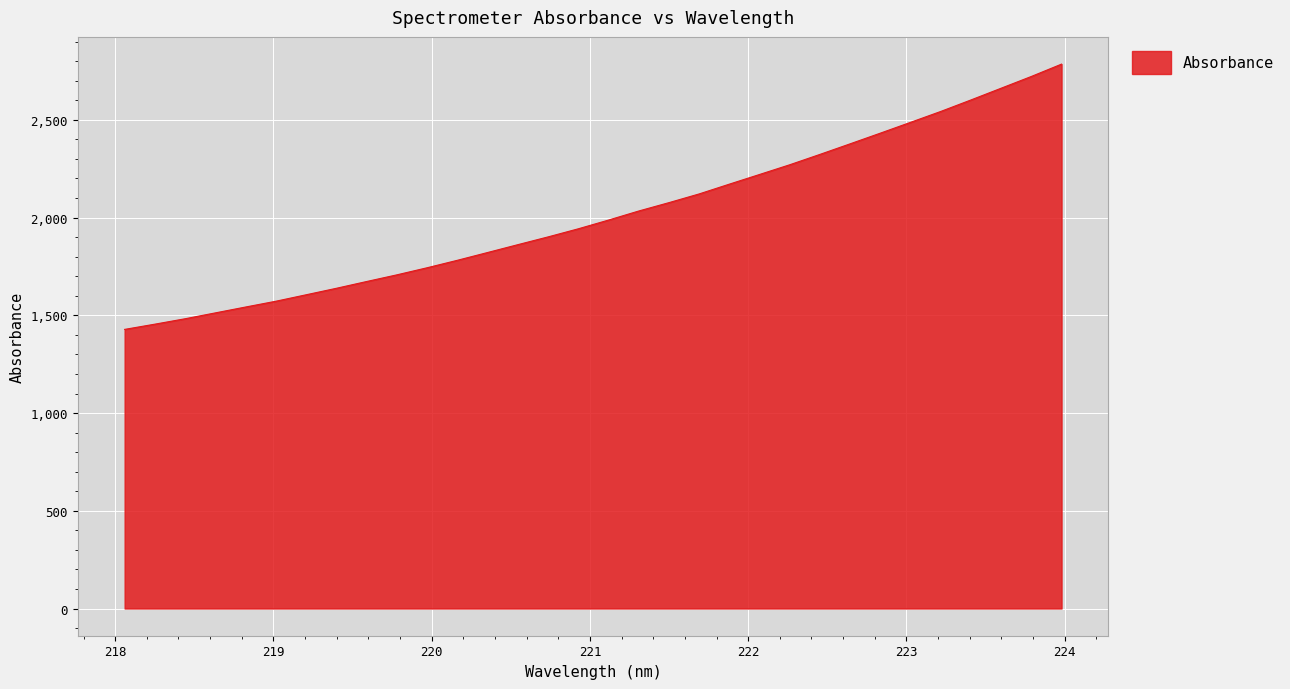

True or false: the data has more than 2 interior local peaks.

False